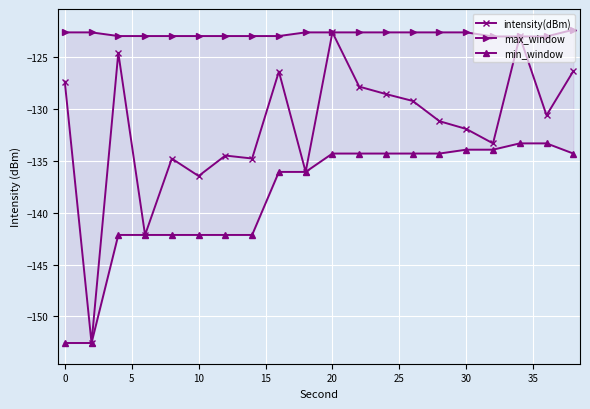

Which series has the largest range (max minus min)?

intensity(dBm)